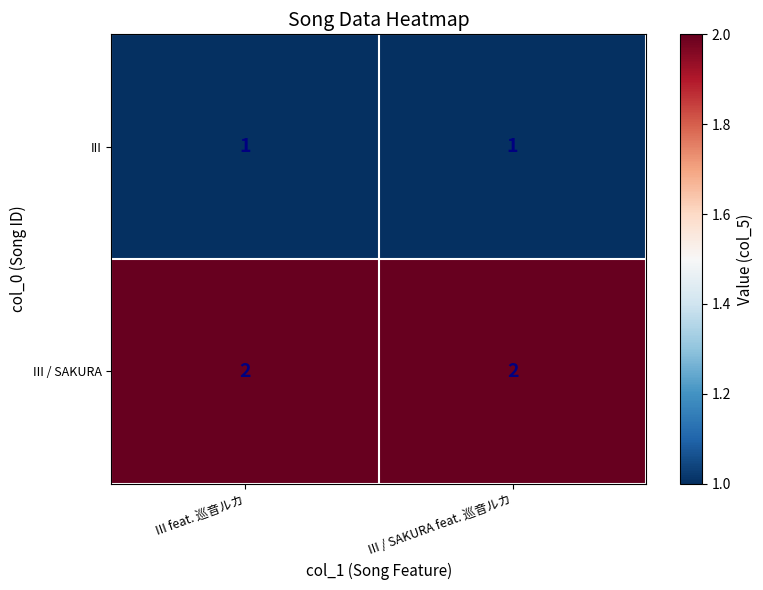

True or false: III / SAKURA has a value of 1 at III feat. 巡音ルカ.

False